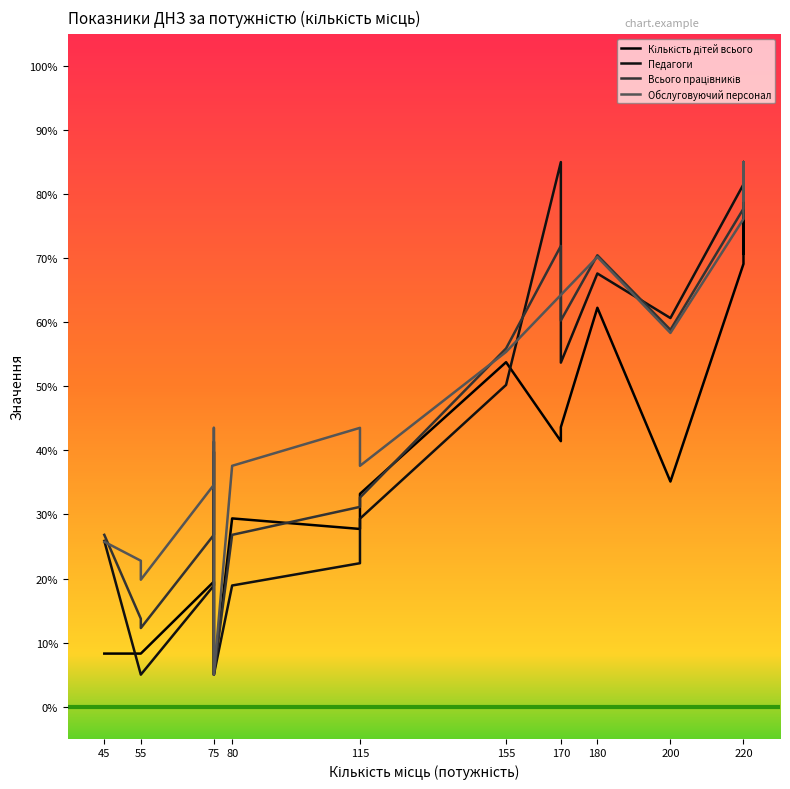

How many series are shown in this chart?

4